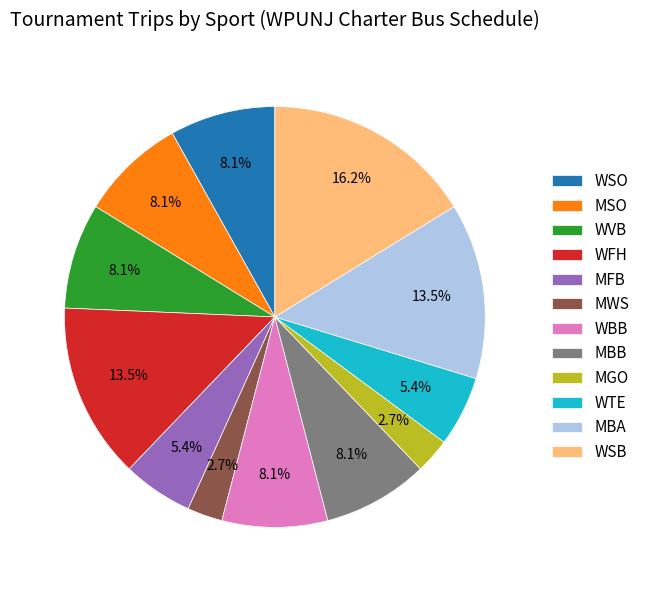

Between MBB and WTE, which is larger?

MBB